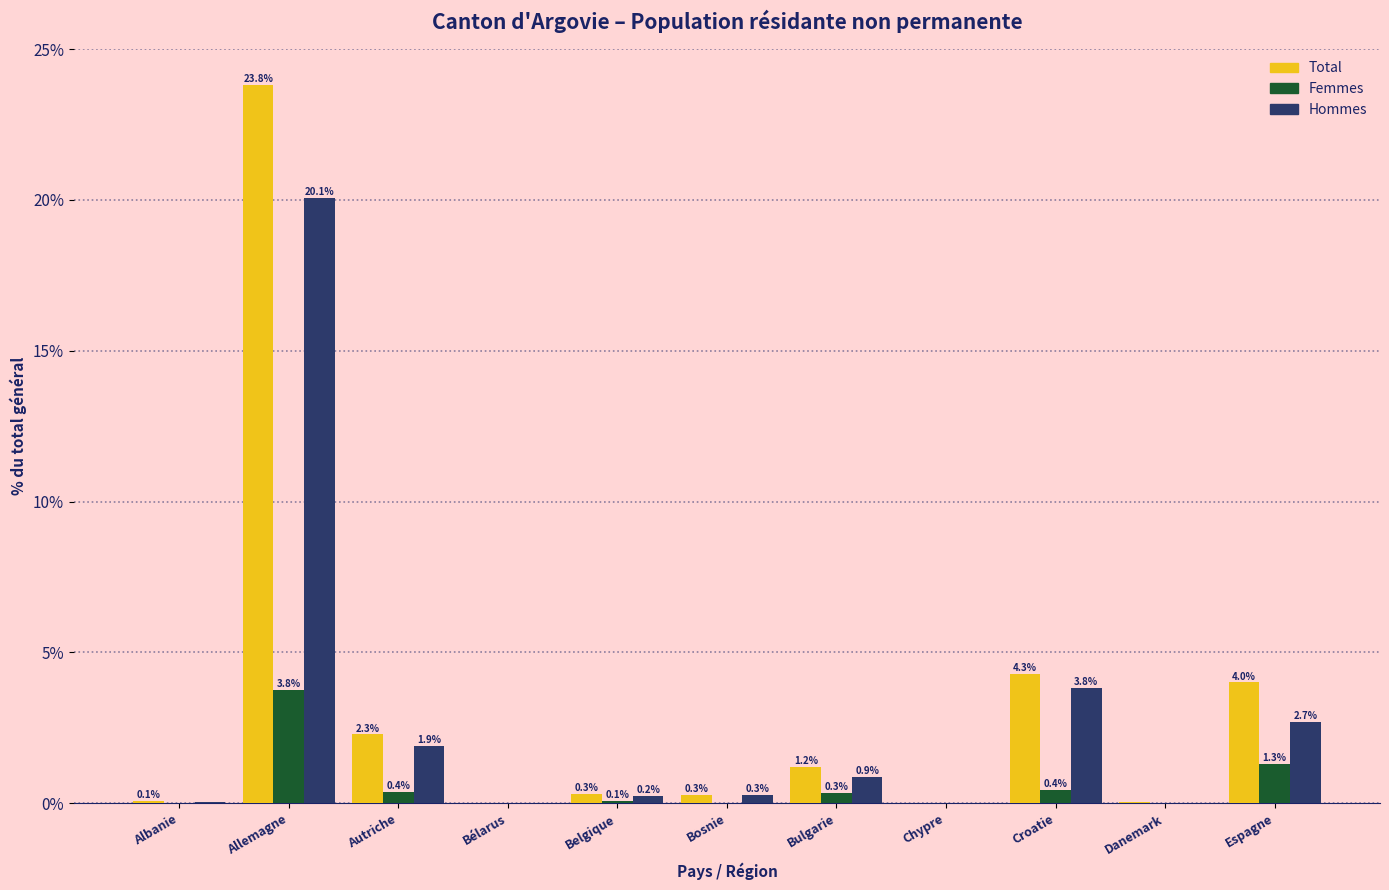

What is the maximum value for Femmes?

3.8